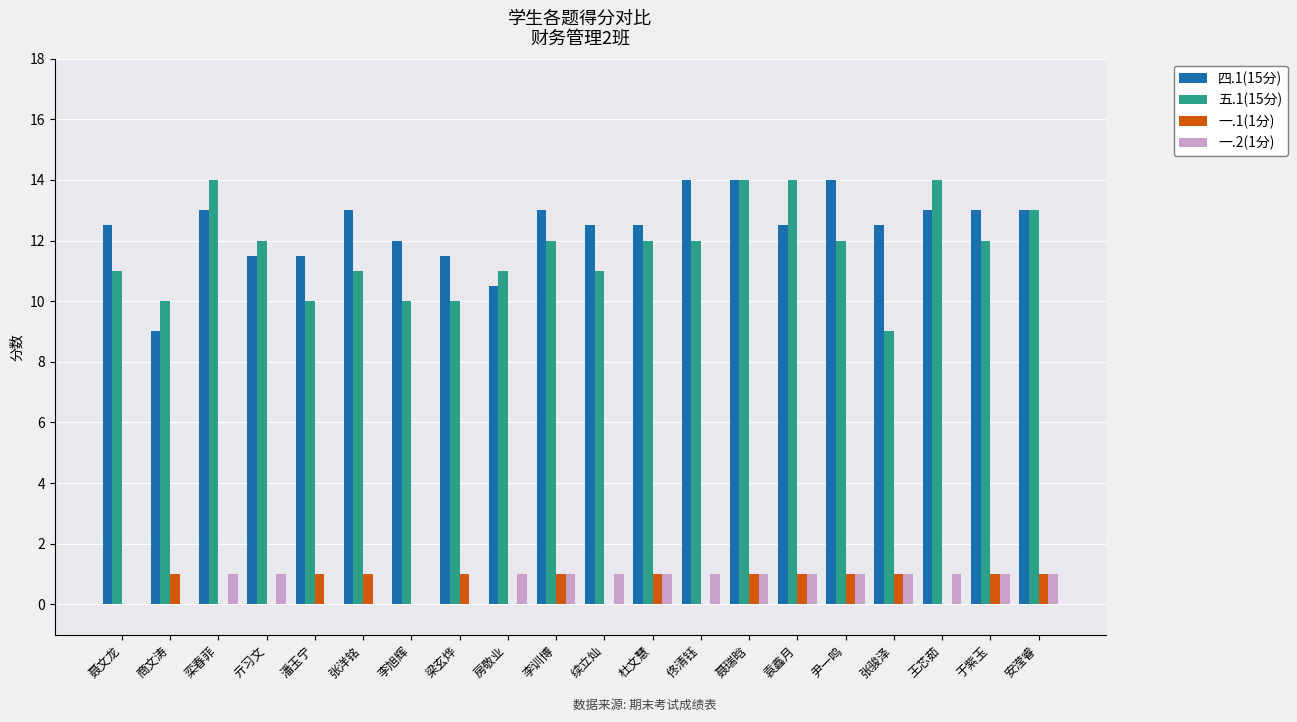

How many 四.1(15分) values are between 12 and 13?

12